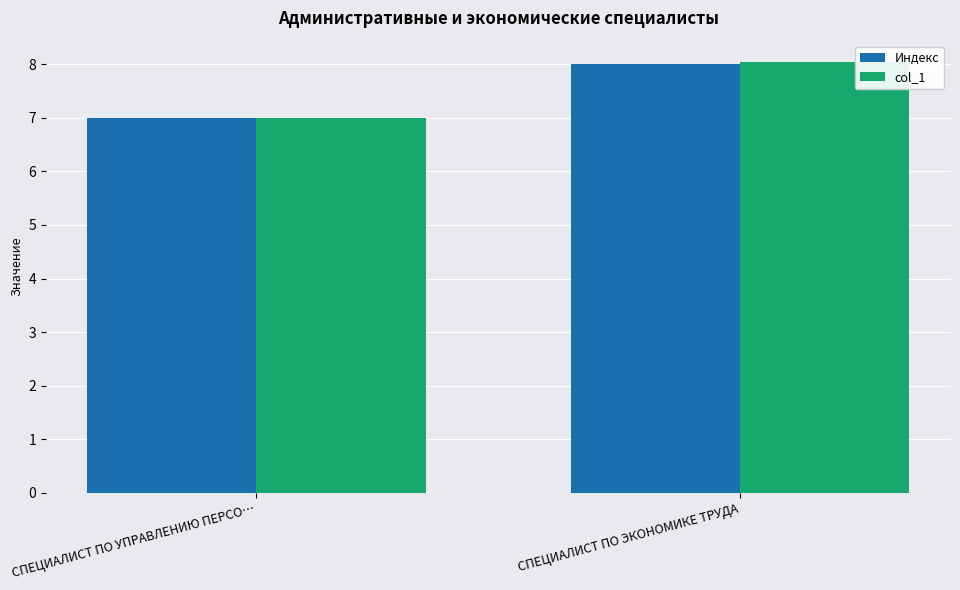

Reading left to right, list all the values displayed in this chart.

Индекс: 7.0	8.0
col_1: 7.0	8.0